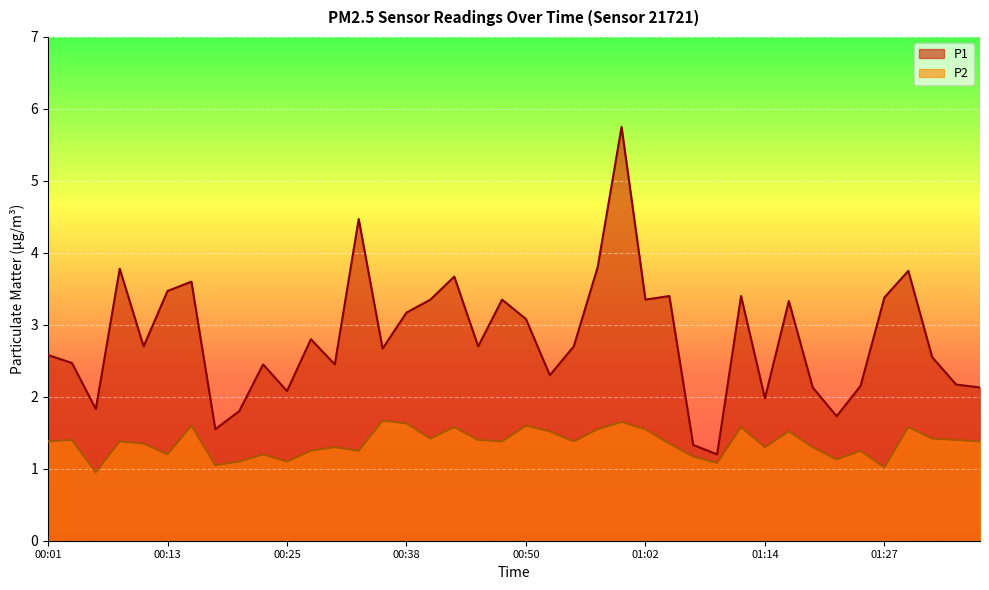

What is the minimum value shown in the chart?

0.9